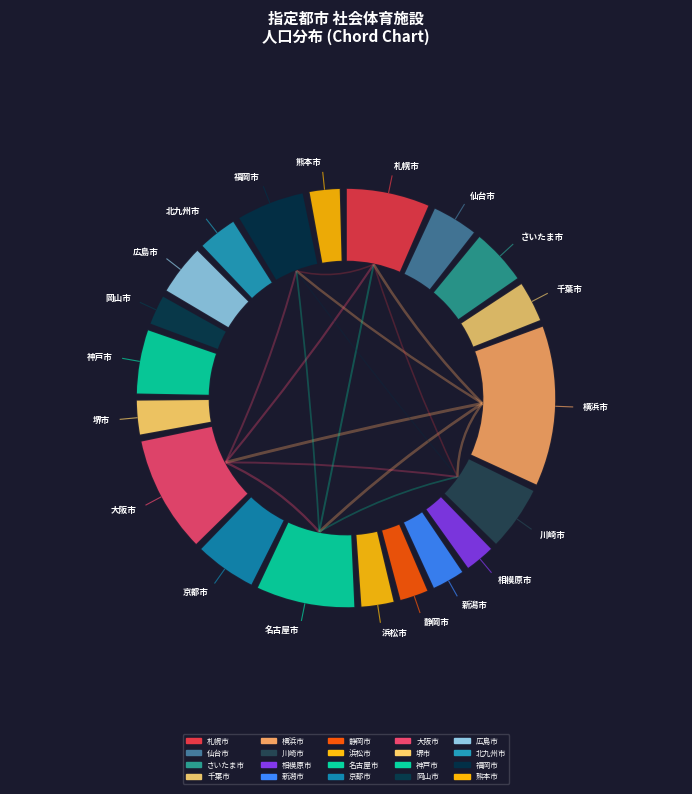

What is the largest slice in the pie chart?

横浜市